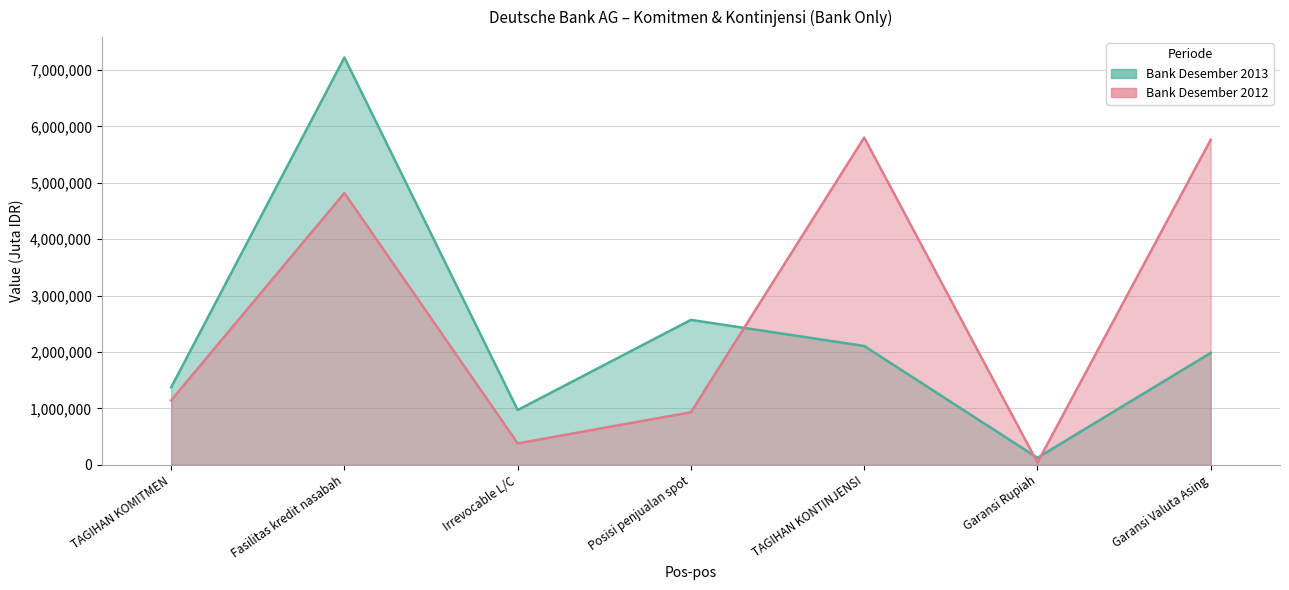

Reading left to right, what are all the values shown in this chart?

Bank Desember 2013: TAGIHAN KOMITMEN=1372347.0	Fasilitas kredit nasabah=7222490.0	Irrevocable L/C=970321.0	Posisi penjualan spot=2568716.7	TAGIHAN KONTINJENSI=2105972.0	Garansi Rupiah=122656.2	Garansi Valuta Asing=1983316.0
Bank Desember 2012: TAGIHAN KOMITMEN=1141525.0	Fasilitas kredit nasabah=4818417.0	Irrevocable L/C=378015.0	Posisi penjualan spot=930760.0	TAGIHAN KONTINJENSI=5802462.0	Garansi Rupiah=38653.0	Garansi Valuta Asing=5763809.0